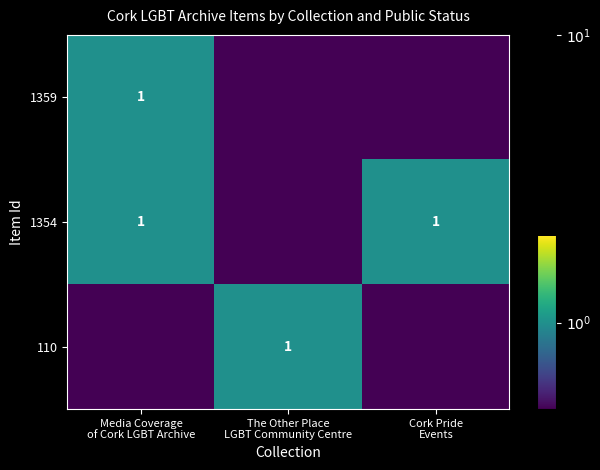

What is the maximum value shown in the chart?

1.0